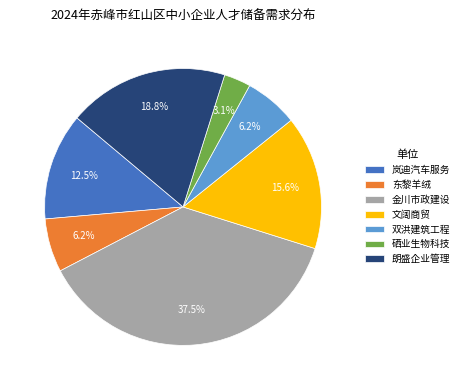

What portion of the pie excludes 硒业生物科技?

96.9%